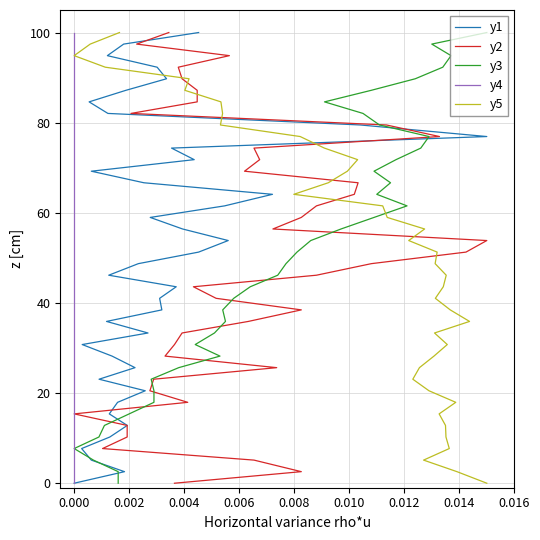

True or false: y5 has more than 1 points higher than both neighbors.

False